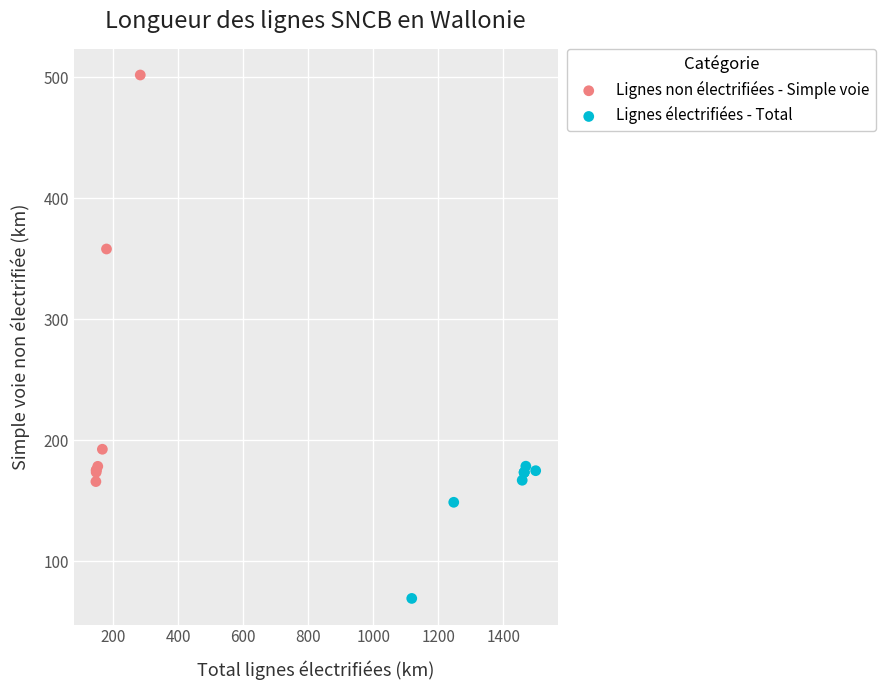

Which series contains the highest Y value?

Lignes non électrifiées - Simple voie